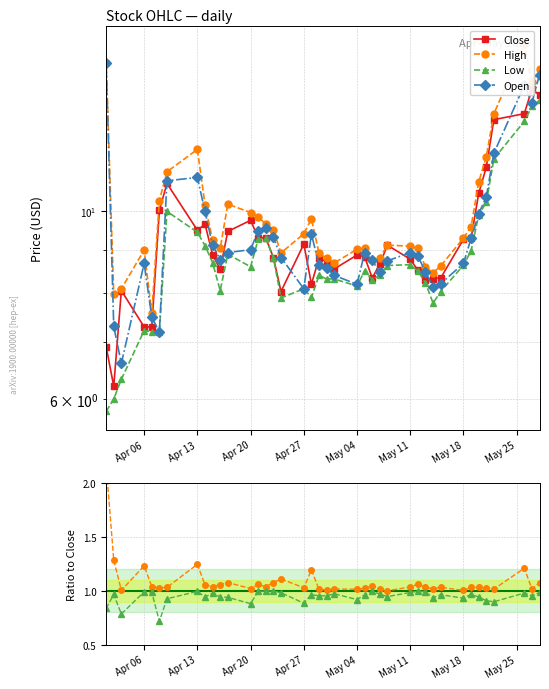

What is the greatest value displayed?

15.8